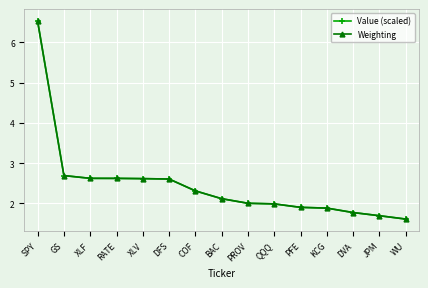

What is the minimum value for Value (scaled)?

1.6